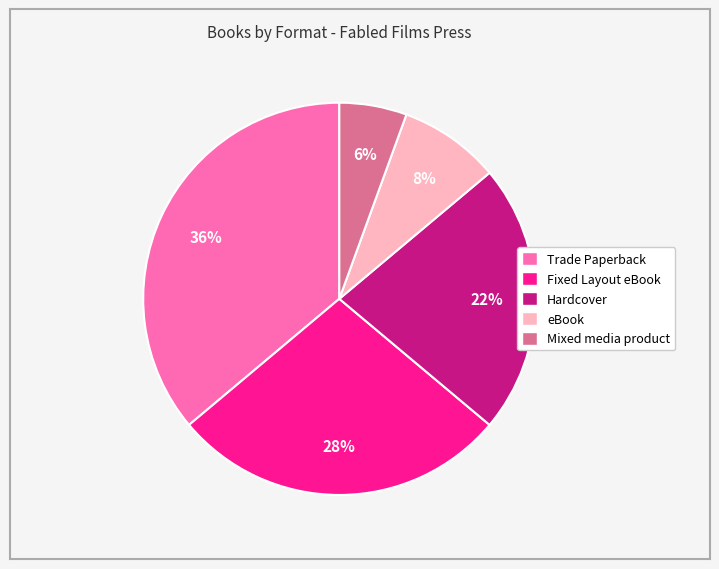

To the nearest percent, what is the combined percentage of Hardcover and Fixed Layout eBook?

50%